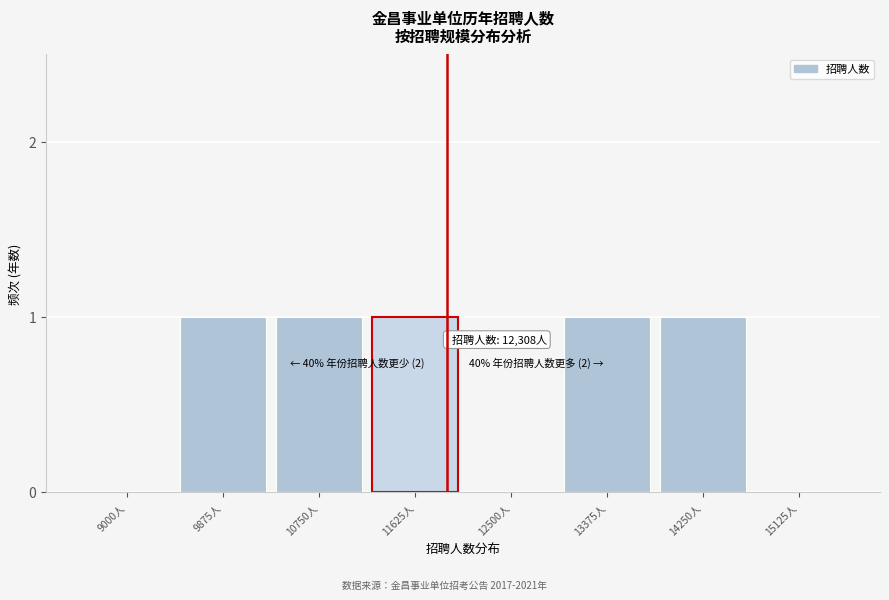

Reading left to right, extract all data points from this chart.

9000人=0	9875人=1	10750人=1	11625人=1	12500人=0	13375人=1	14250人=1	15125人=0